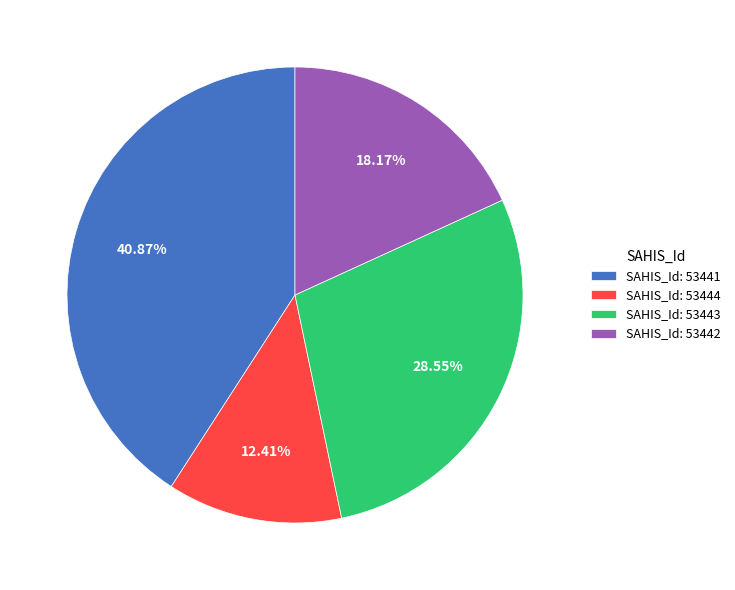

Is there a majority slice in this chart?

No